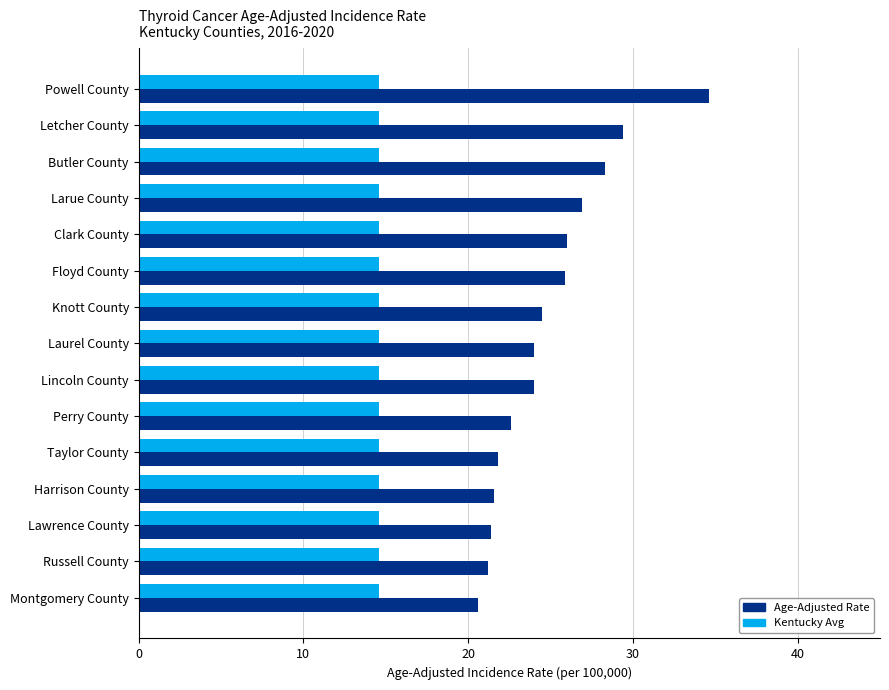

Is the value of Kentucky Avg at Russell County greater than the value of Age-Adjusted Rate at Taylor County?

No